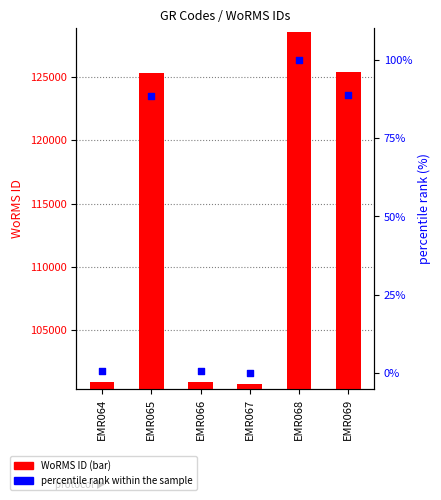

Which series has the largest Y range (max minus min)?

WoRMS ID